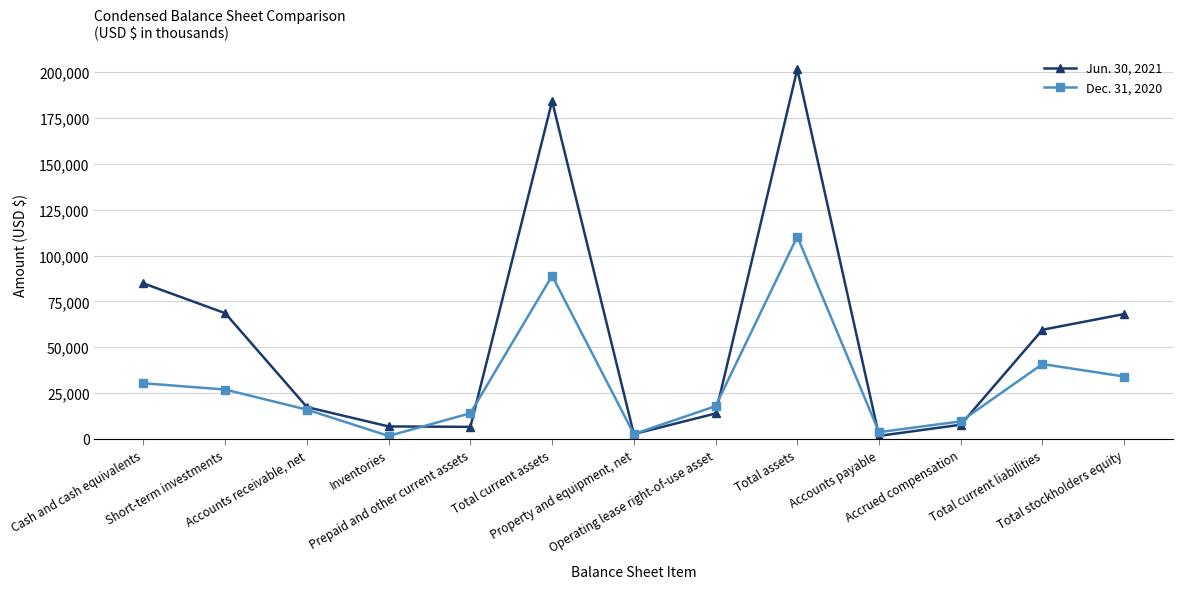

Where is Dec. 31, 2020 nearest to the value 56008?

Total current liabilities